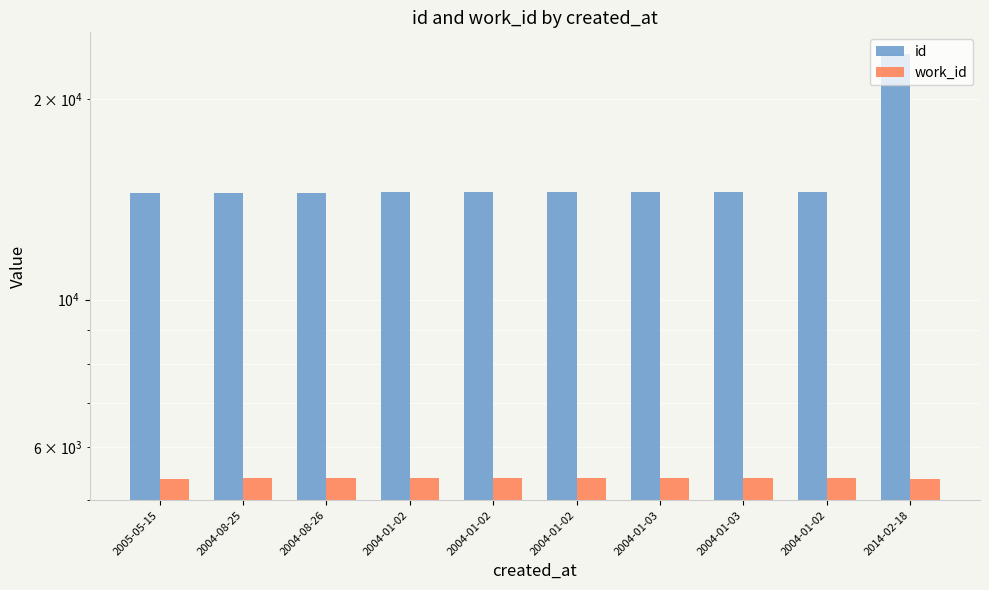

How many data points in work_id are less than 5397?

4